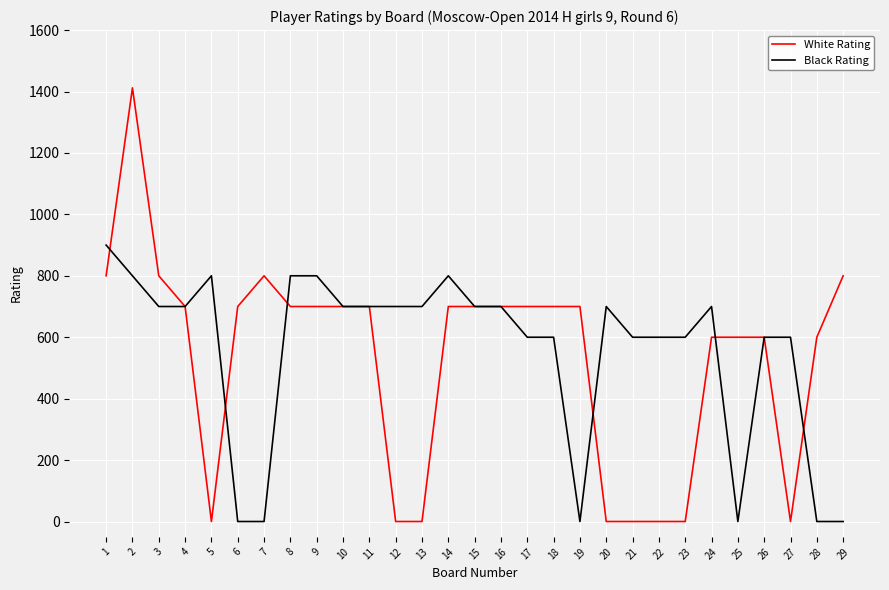

Which series has the largest range (max minus min)?

White Rating